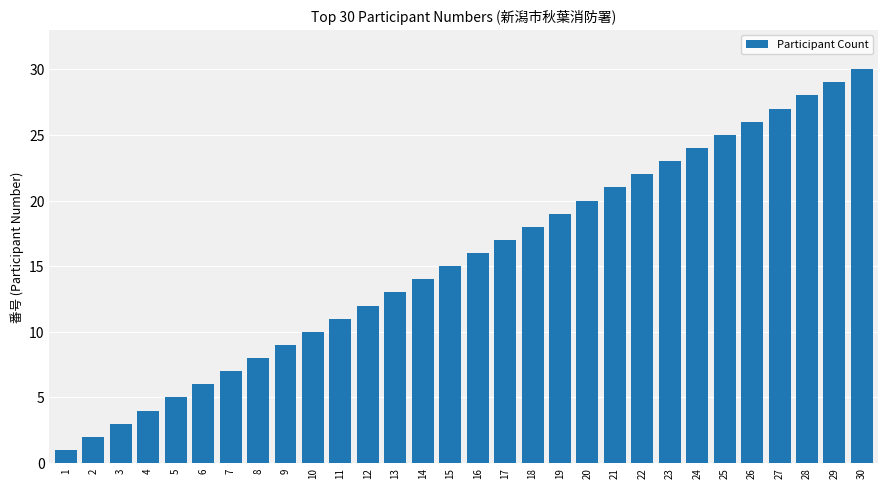

Where is the data nearest to the value 15?

15